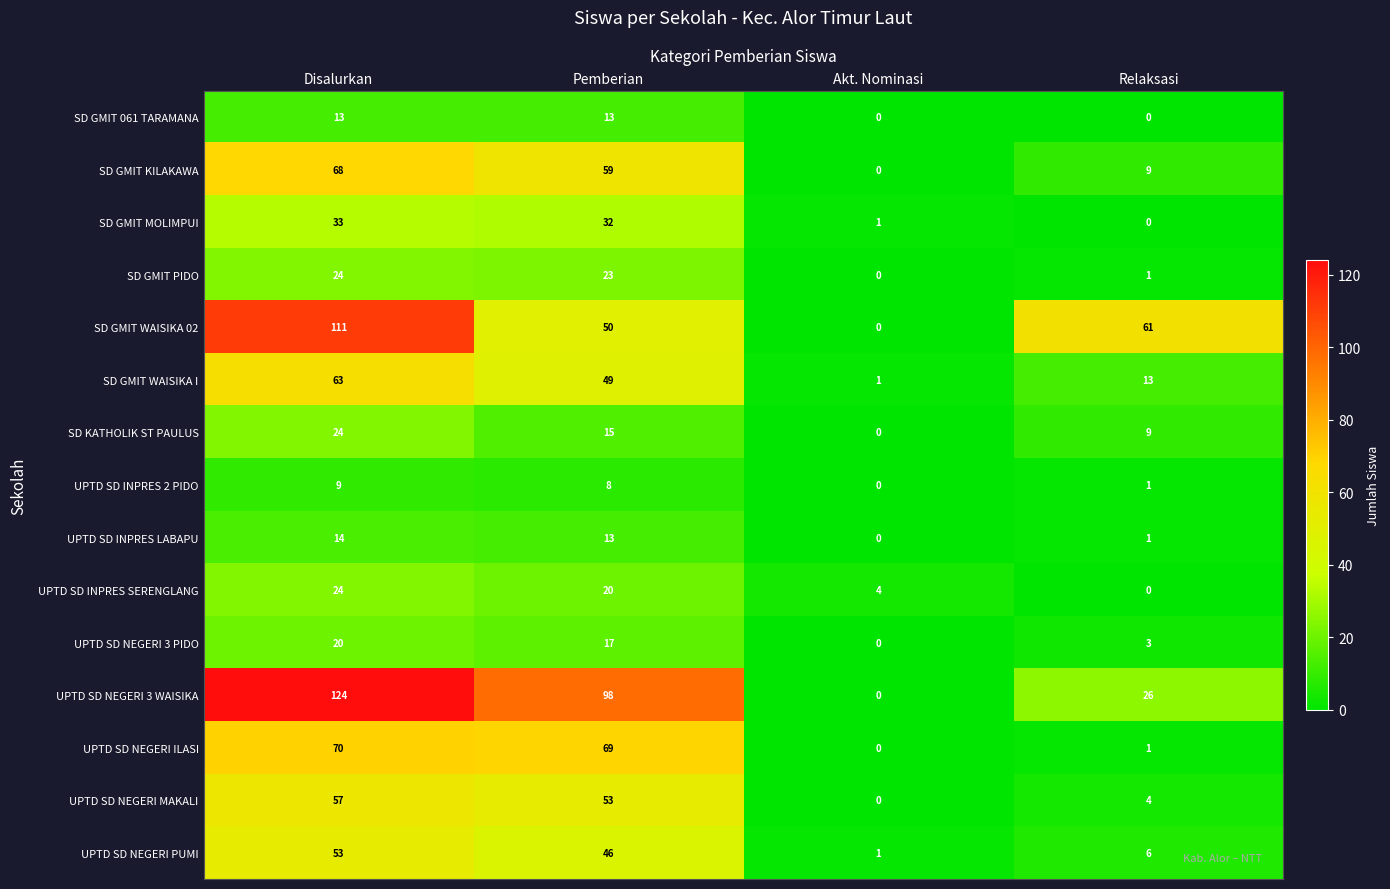

What is the difference between the maximum and minimum values in the UPTD SD NEGERI MAKALI series?

57